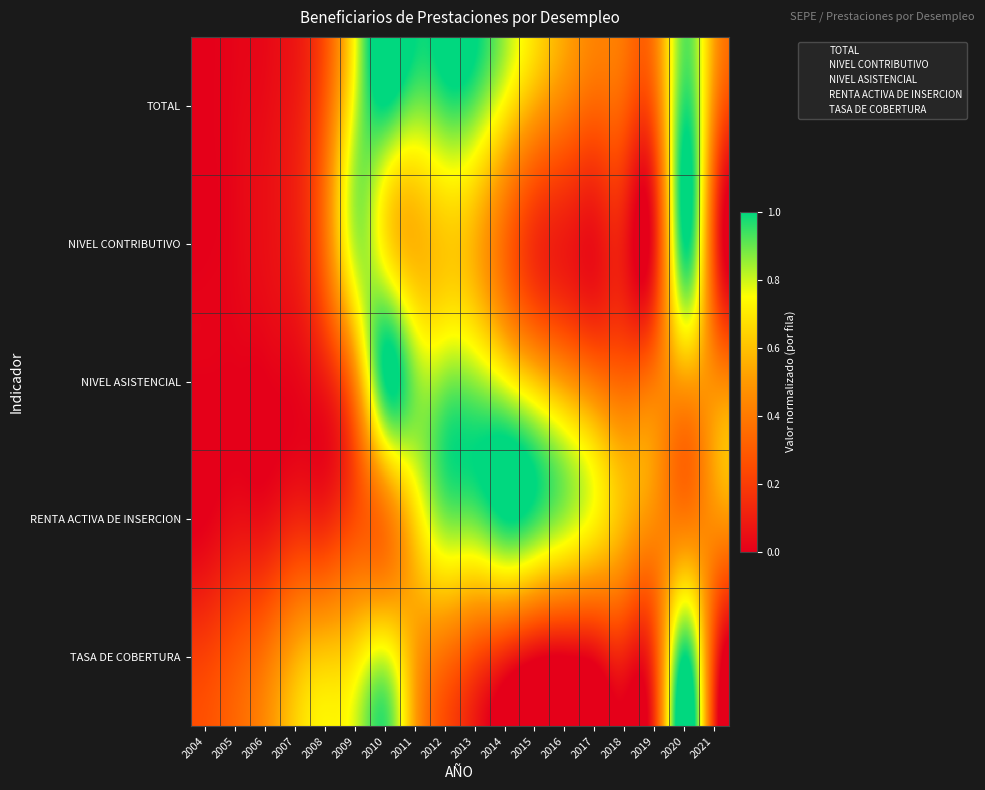

Which series has the widest spread of values?

TOTAL